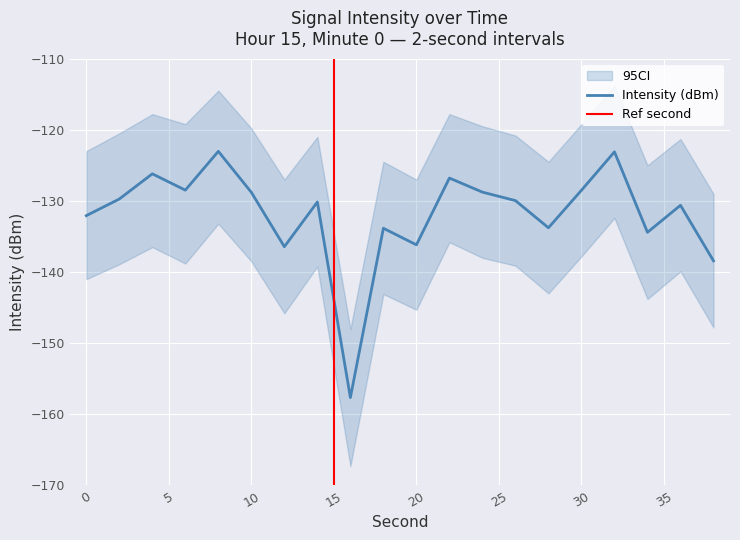

List the labels in order of value, largest first.

8, 32, 4, 22, 6, 30, 24, 10, 2, 26, 14, 36, 0, 28, 18, 34, 20, 12, 38, 16